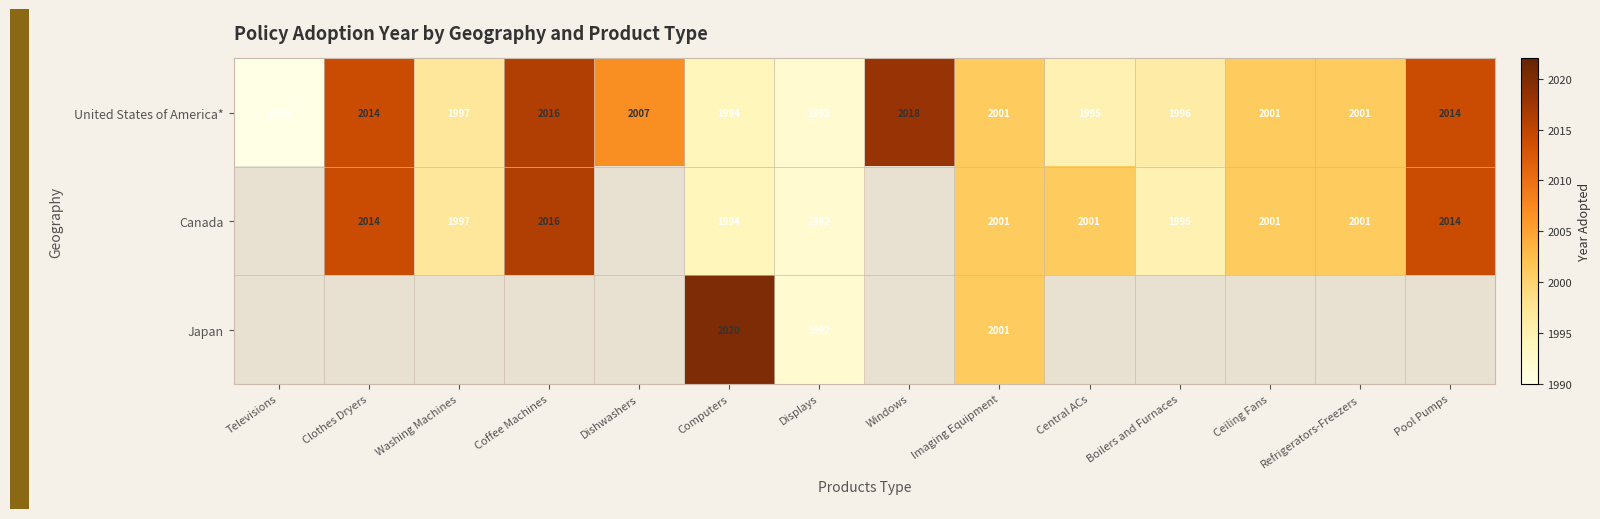

Where does the United States of America* series first go above 2001?

Clothes Dryers